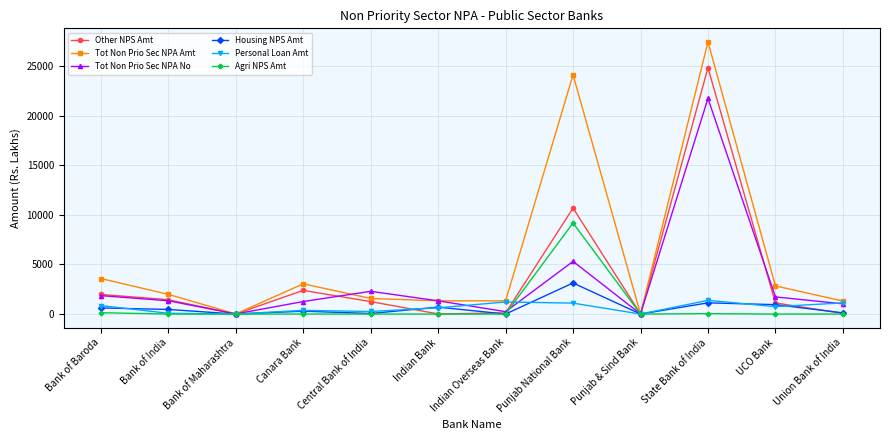

How many series are shown in this chart?

6